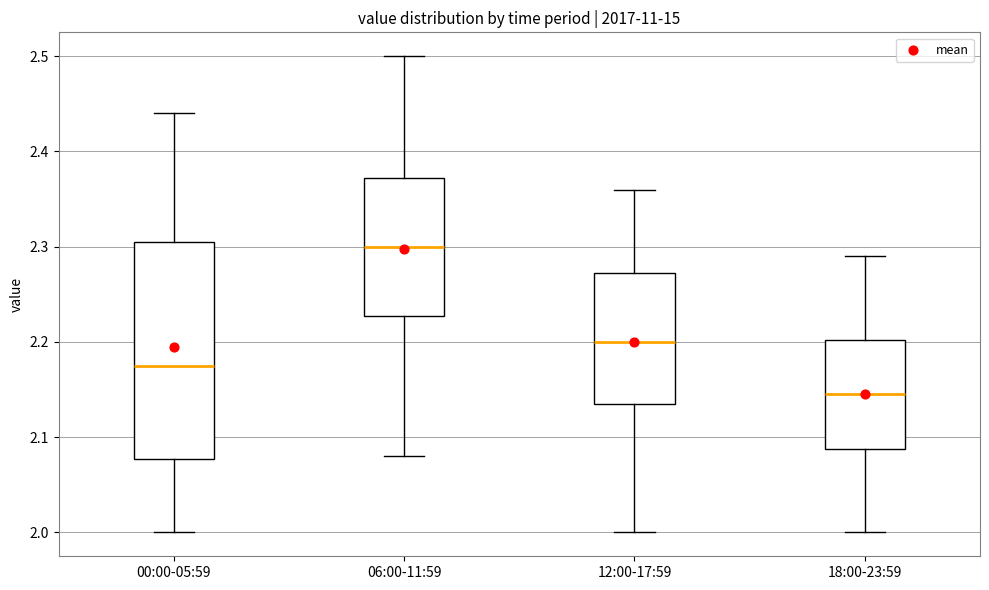

Reading left to right, transcribe this box plot: for each box, give where its median line is, the range the box spans, and where its two whiskers end, as read against the y-axis. The values are not printed on the chart, so give them approximately, as read against the axis.

00:00-05:59: median 2.18, box 2.08 to 2.31, whiskers 2.00 to 2.44
06:00-11:59: median 2.30, box 2.23 to 2.37, whiskers 2.08 to 2.50
12:00-17:59: median 2.20, box 2.14 to 2.27, whiskers 2.00 to 2.36
18:00-23:59: median 2.15, box 2.09 to 2.20, whiskers 2.00 to 2.29